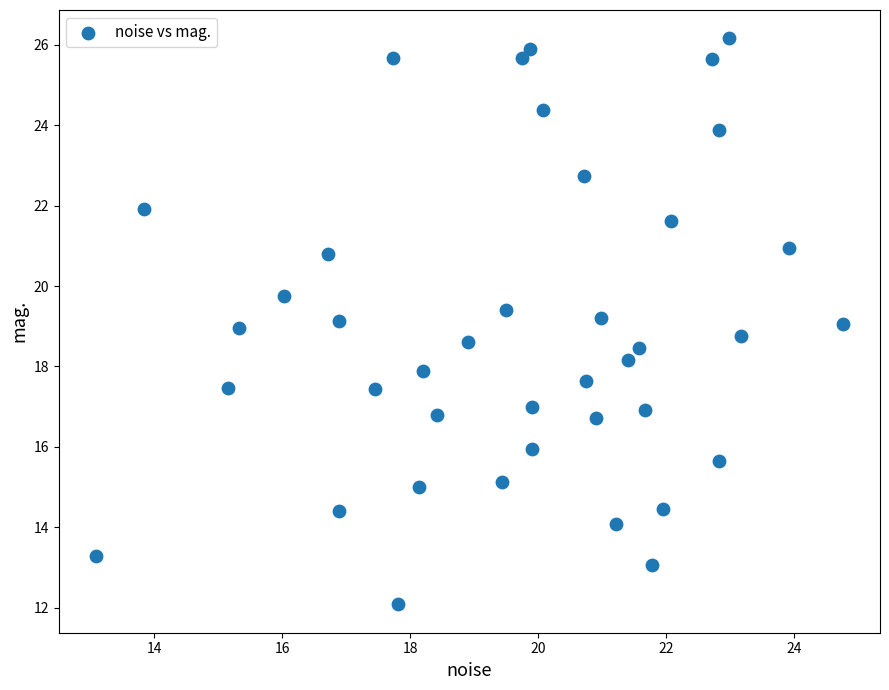

What is the range of Y values (max minus min)?

14.1